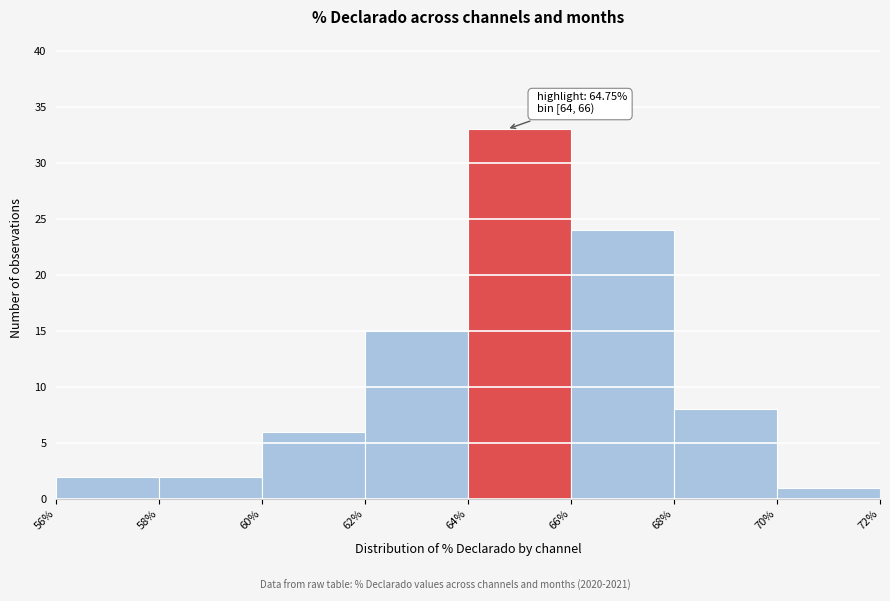

Over which range of the x-axis is the bar tallest?

64% to 66%